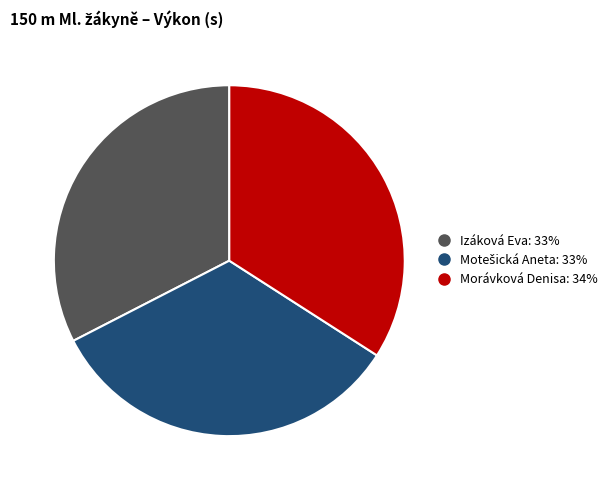

Which slice is the largest?

Morávková Denisa